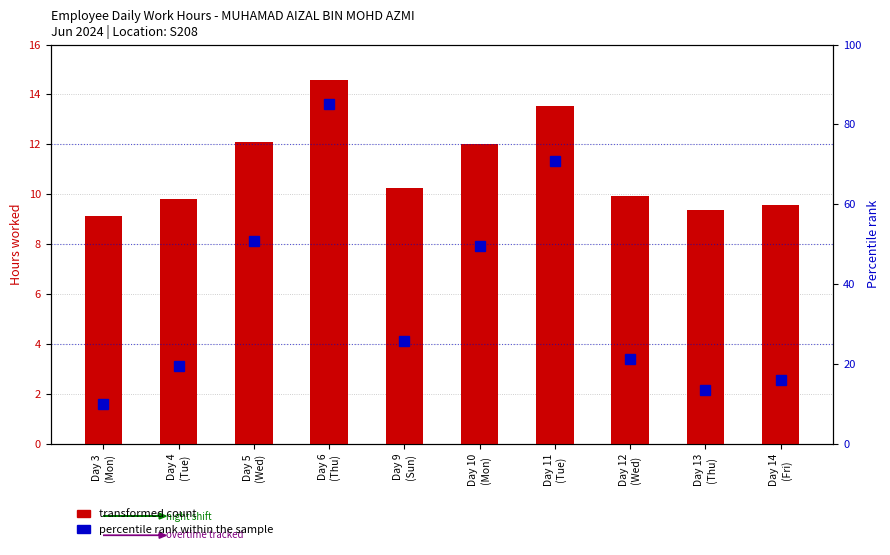

Are the bars horizontal?

No